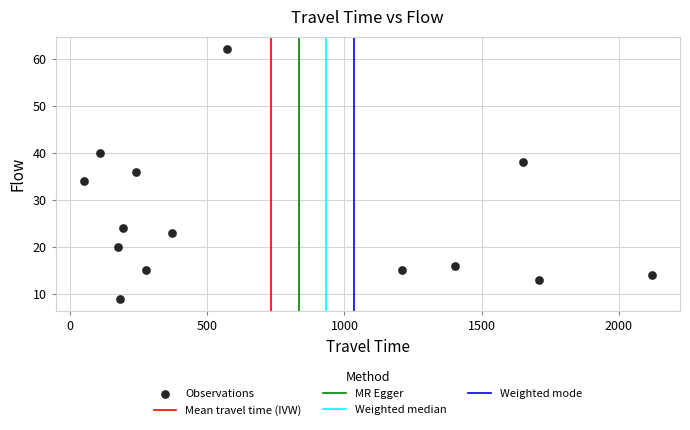

What is the range of Y values (max minus min)?

53